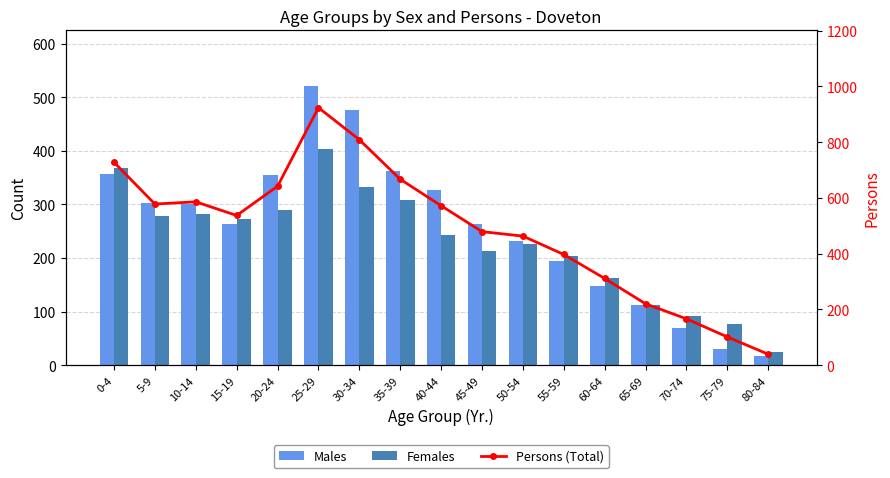

The Females series shows 496 at 0-4. True or false?

False